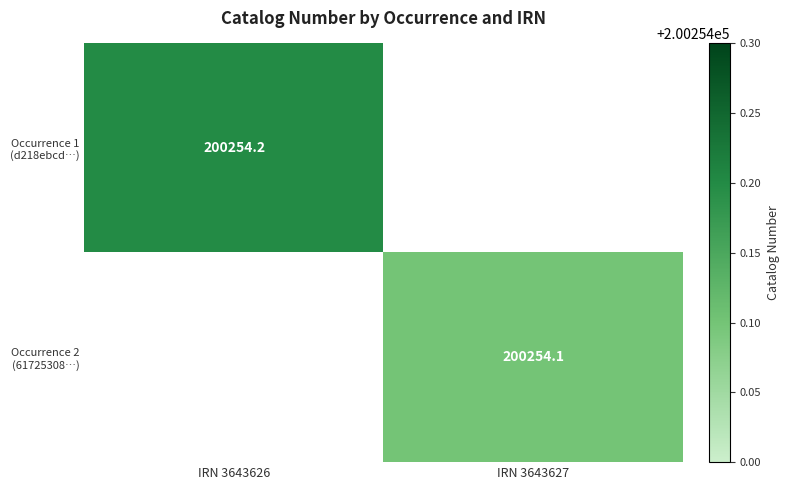

Is it true that Occurrence 1 (d218ebcd…) equals 200254.2 at IRN 3643626?

True